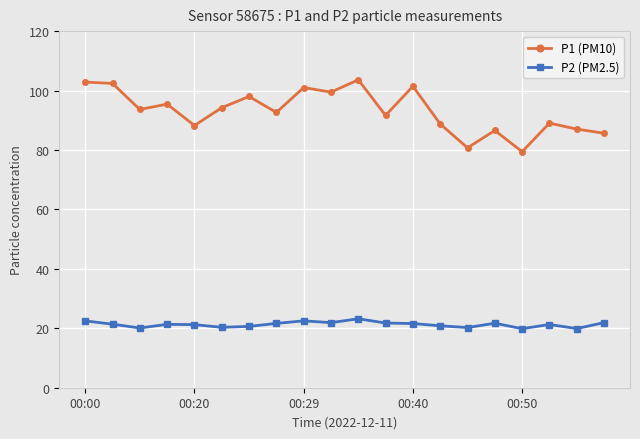

True or false: P2 (PM2.5) and P1 (PM10) cross at least once.

False